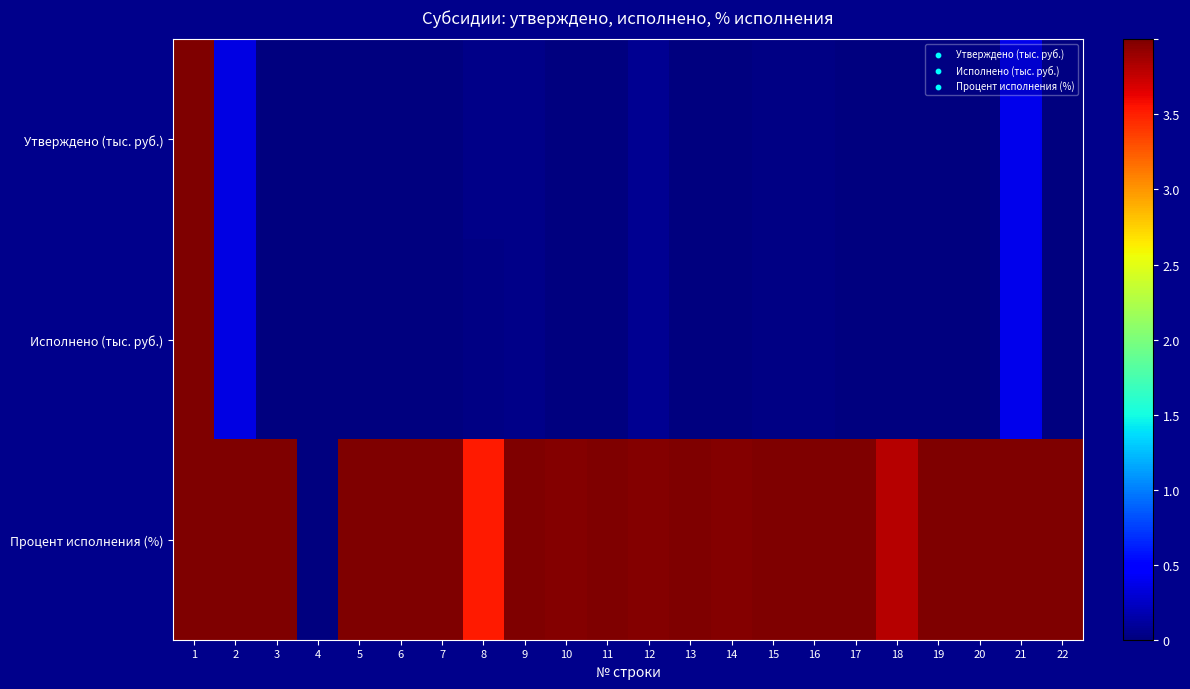

Reading right to left, extract all data points from this chart.

Утверждено (тыс. руб.): 22=0.0	21=0.4	20=0.0	19=0.0	18=0.0	17=0.0	16=0.0	15=0.0	14=0.0	13=0.0	12=0.1	11=0.0	10=0.0	9=0.0	8=0.0	7=0.0	6=0.0	5=0.0	4=0.0	3=0.0	2=0.4	1=4.0
Исполнено (тыс. руб.): 22=0.0	21=0.4	20=0.0	19=0.0	18=0.0	17=0.0	16=0.0	15=0.0	14=0.0	13=0.0	12=0.1	11=0.0	10=0.0	9=0.0	8=0.0	7=0.0	6=0.0	5=0.0	4=0.0	3=0.0	2=0.4	1=4.0
Процент исполнения (%): 22=4.0	21=4.0	20=4.0	19=4.0	18=3.8	17=4.0	16=4.0	15=4.0	14=4.0	13=4.0	12=4.0	11=4.0	10=4.0	9=4.0	8=3.5	7=4.0	6=4.0	5=4.0	4=0.0	3=4.0	2=4.0	1=4.0